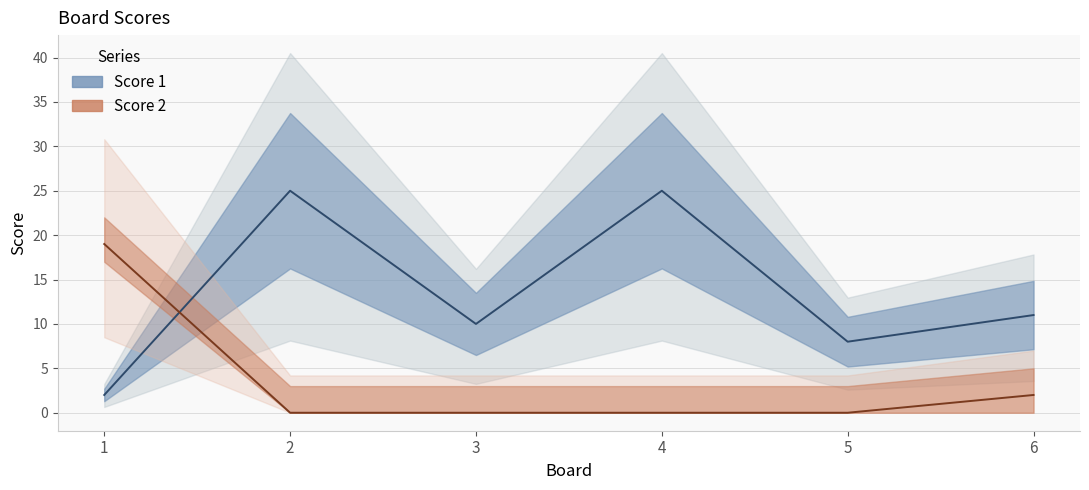

The Score 1 series shows 13 at 5. True or false?

False